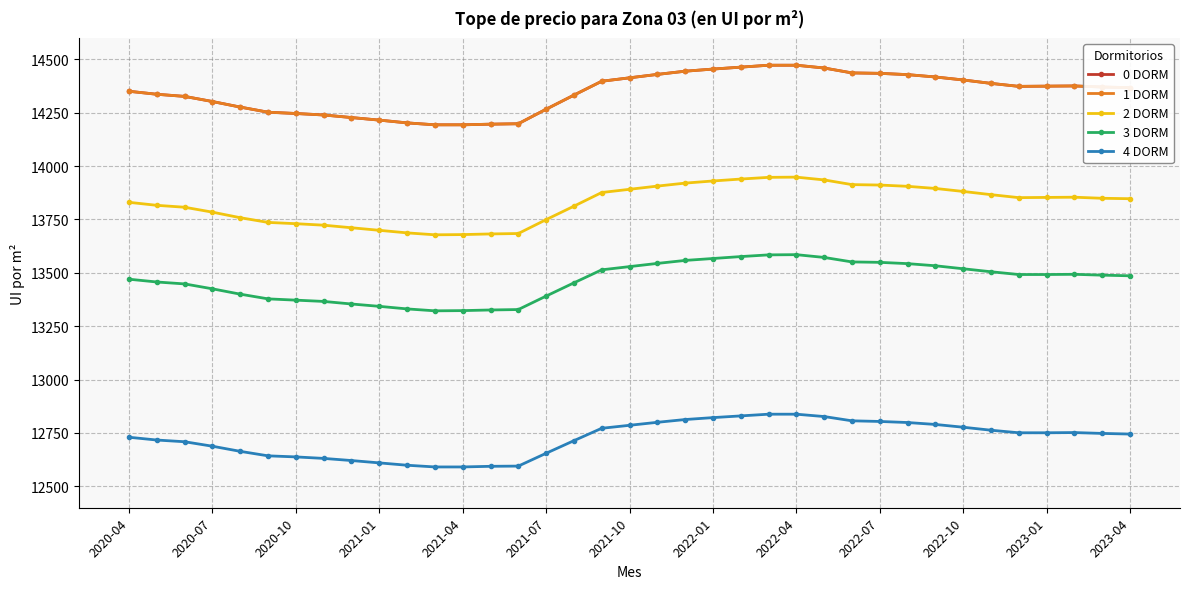

True or false: 4 DORM and 2 DORM intersect in this chart.

False